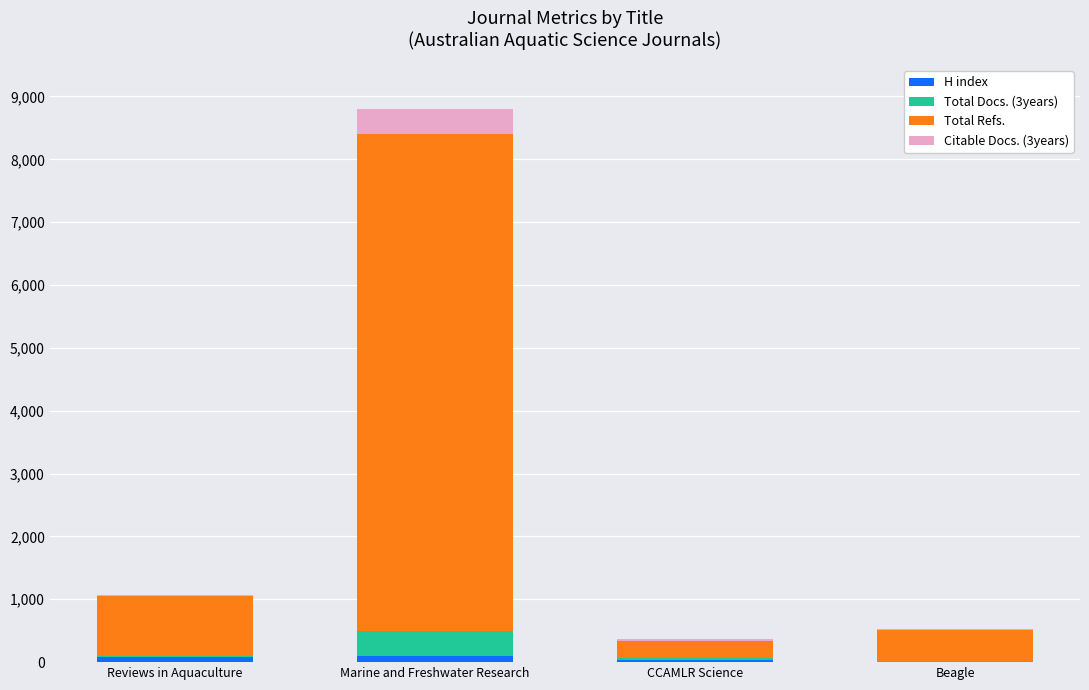

At which category is the sum across all series the highest?

Marine and Freshwater Research